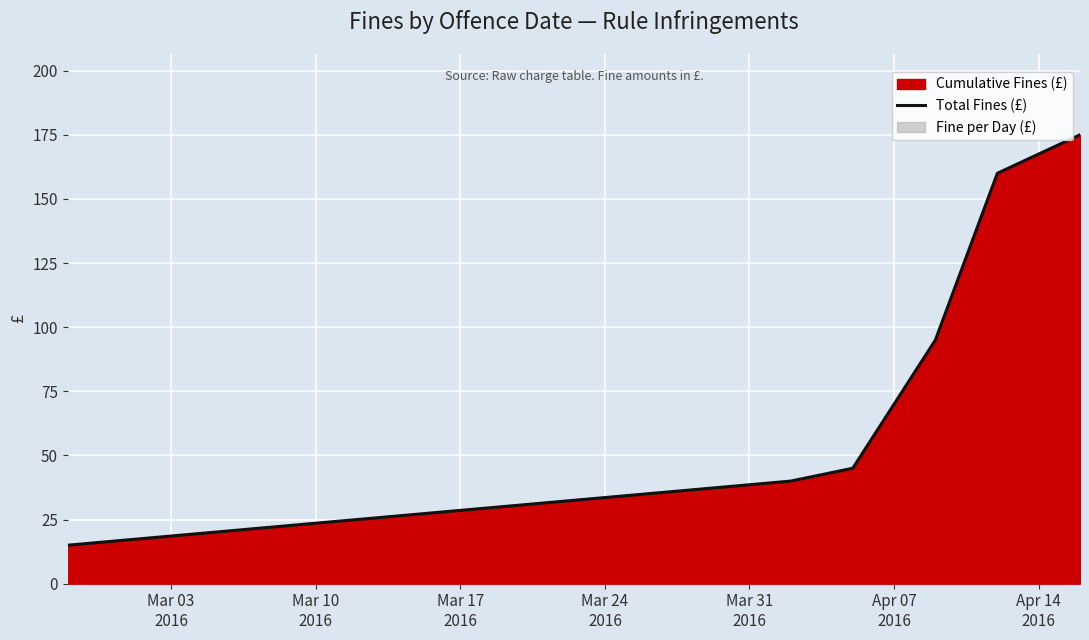

What is the sum of the values at Mar 03
2016 and Apr 14
2016?

190